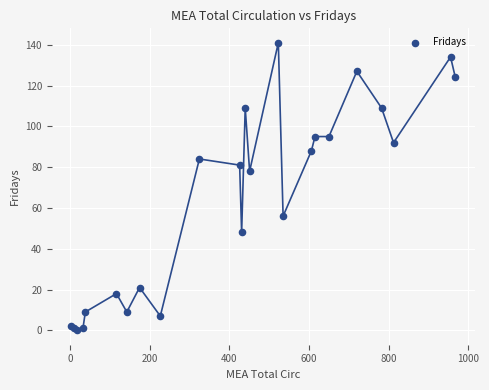

What Y value in the scatter plot is closest to 70?

78